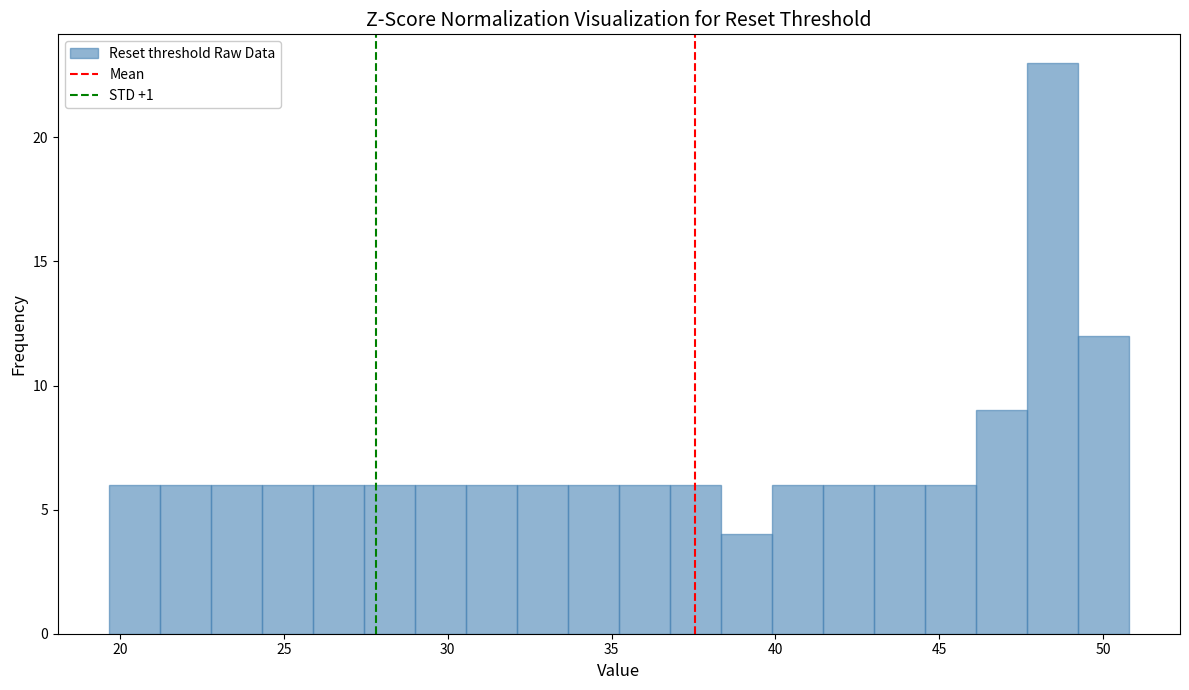

Read against the x-axis, roughly where is the centre of the tallest bar?

48.5